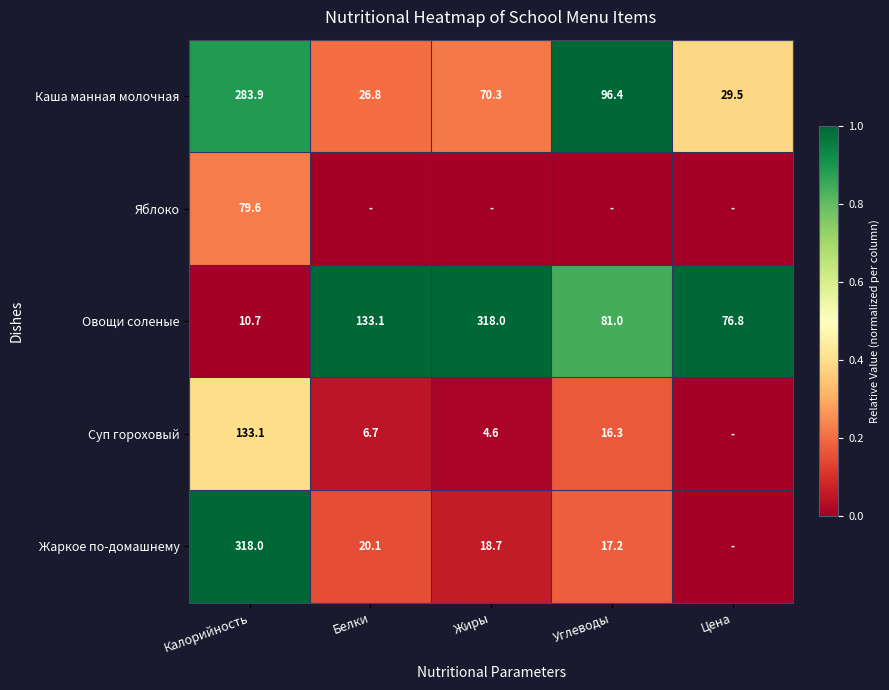

True or false: Суп гороховый has a value of 59.9 at Калорийность.

False